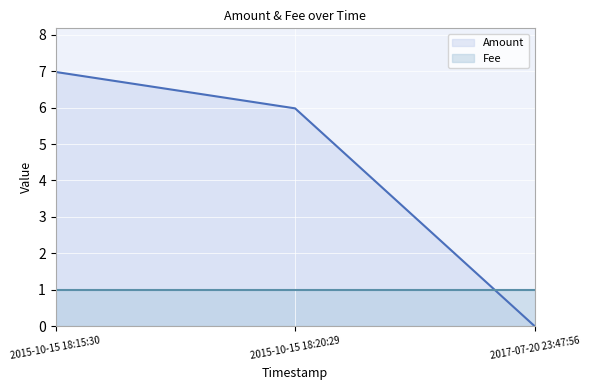

Reading left to right, extract all data points from this chart.

2015-10-15 18:15:30=7.0	2015-10-15 18:20:29=6.0	2017-07-20 23:47:56=0.0